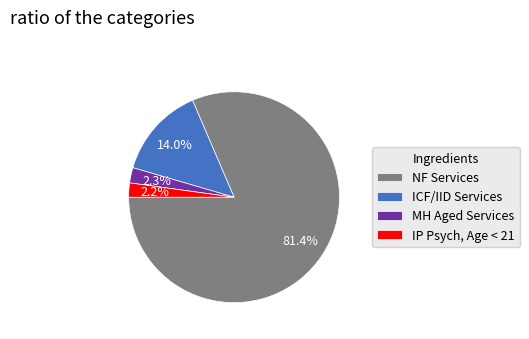

What is the ratio of the value at NF Services to the value at ICF/IID Services?

5.8